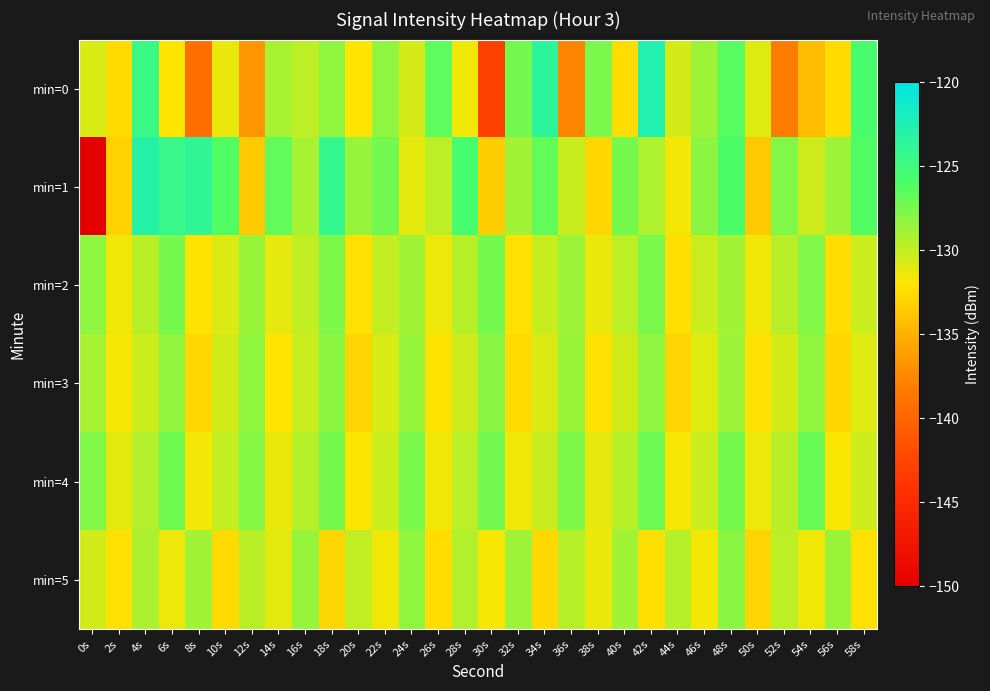

What is the minimum value shown in the chart?

-150.4